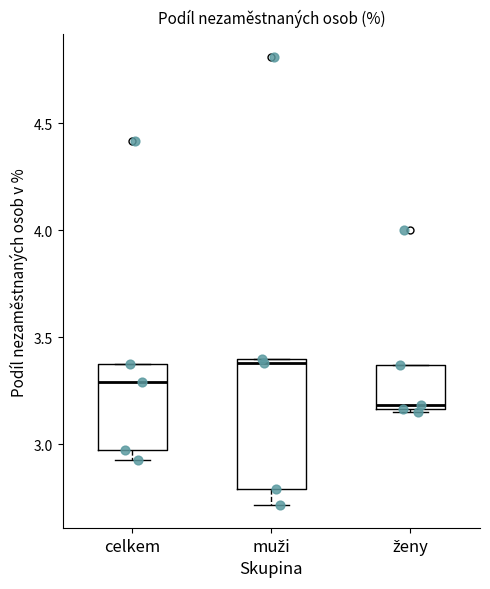

Where does the median line of the box for ženy sit on the y-axis? The values are not printed on the chart, so give them approximately, as read against the axis.

3.20